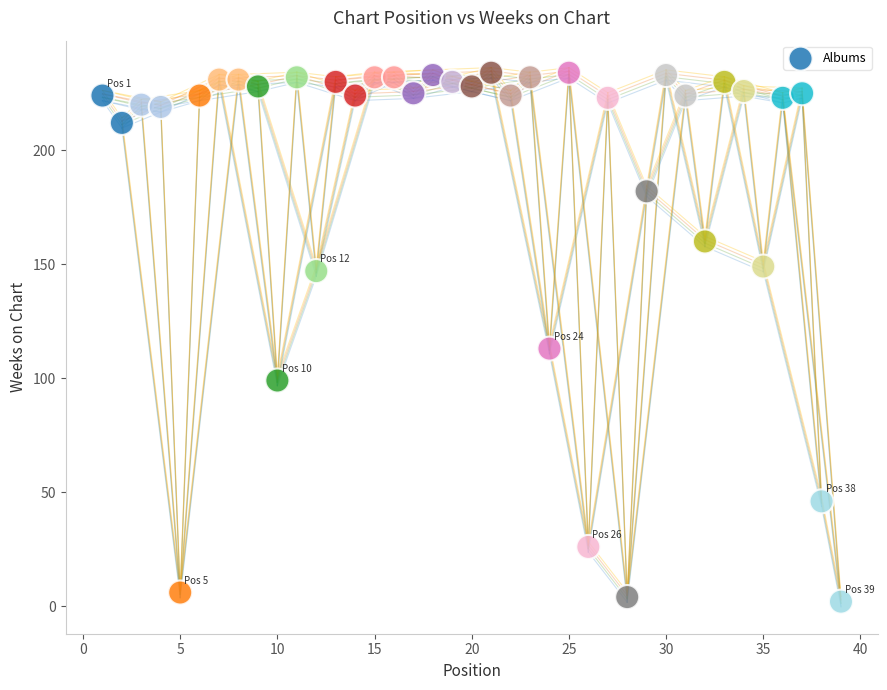

What Y value in the scatter plot is closest to 118?

113